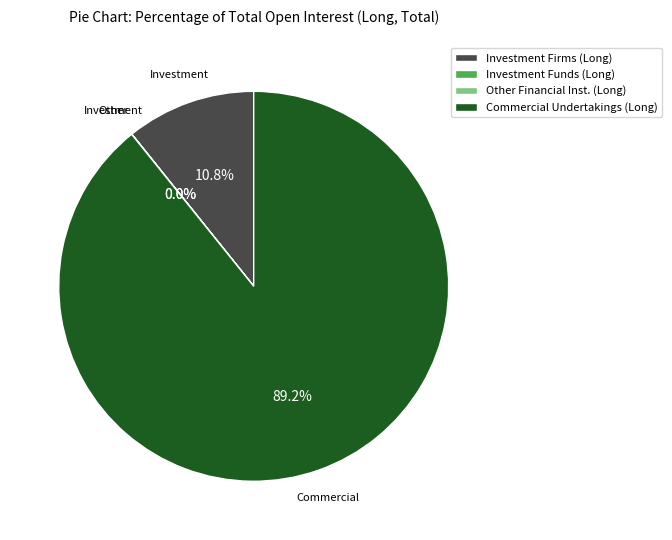

To the nearest percent, what is the difference between the largest and smallest slice percentages?

89%